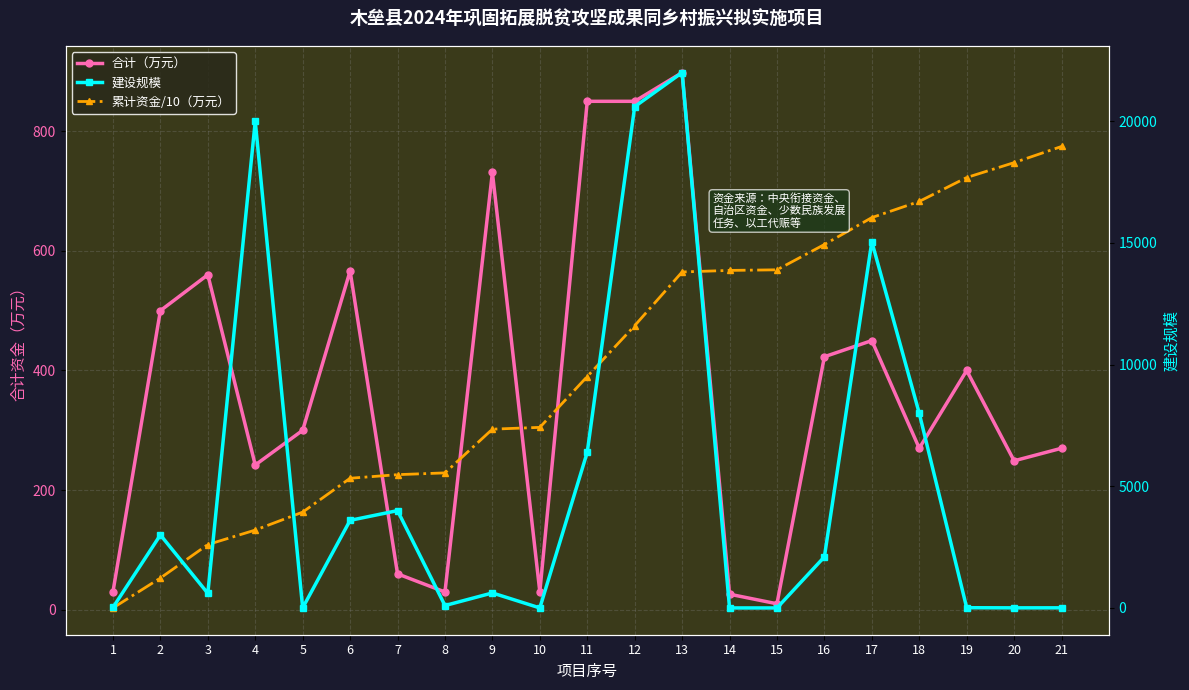

What is the value of the 建设规模 point at the 13th from the left?

22000.0